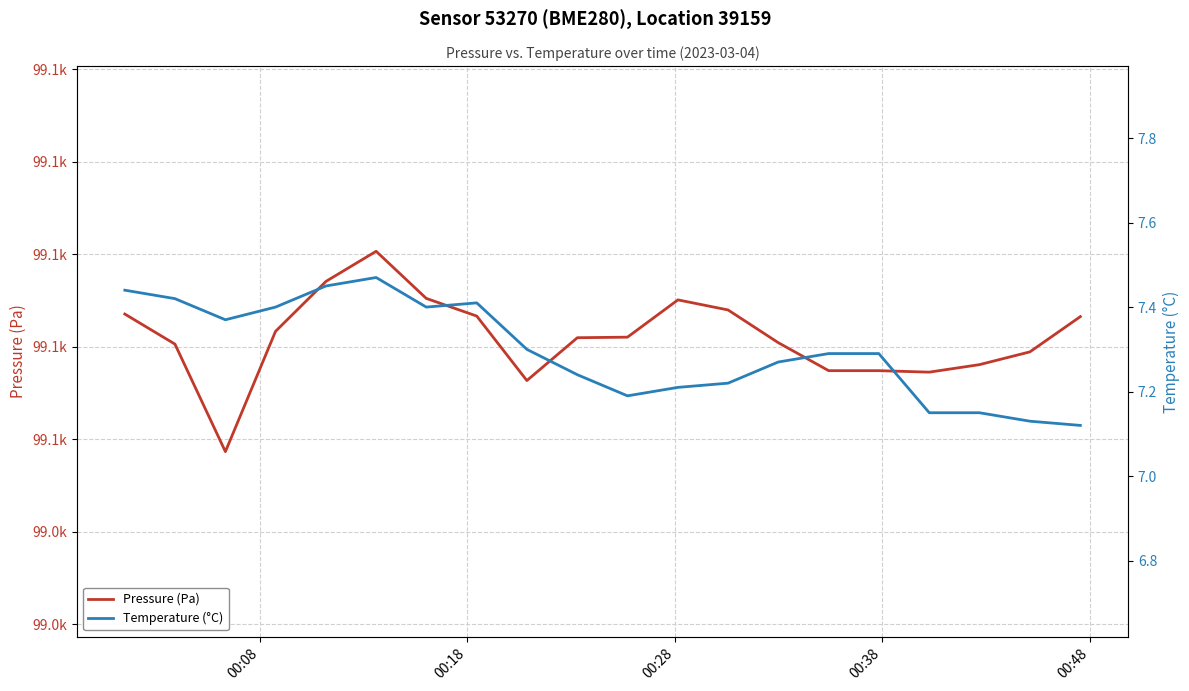

What is the average value of the Temperature (°C) series?

7.3